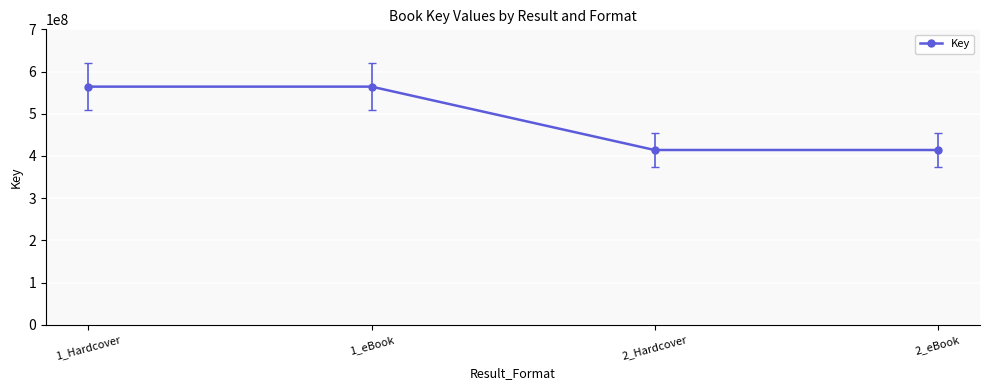

What is the sum of all values?

1956756390